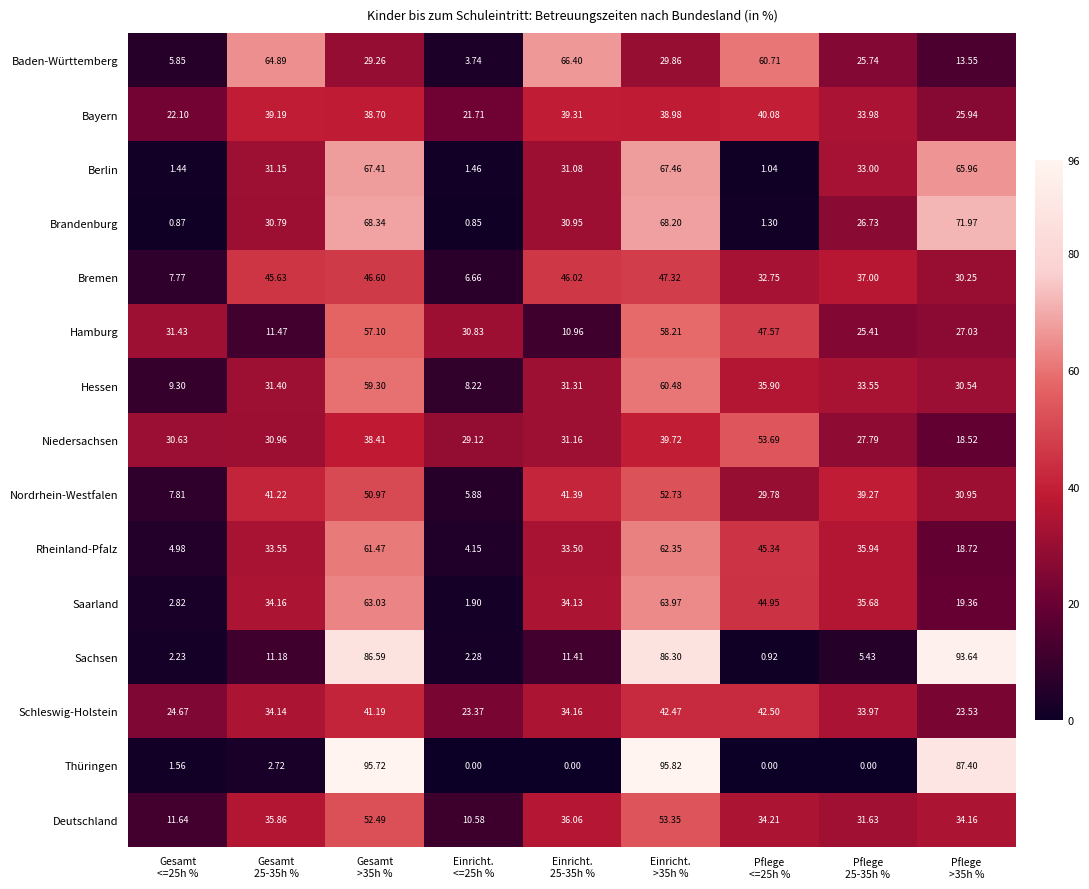

What is the maximum value shown in the chart?

95.8